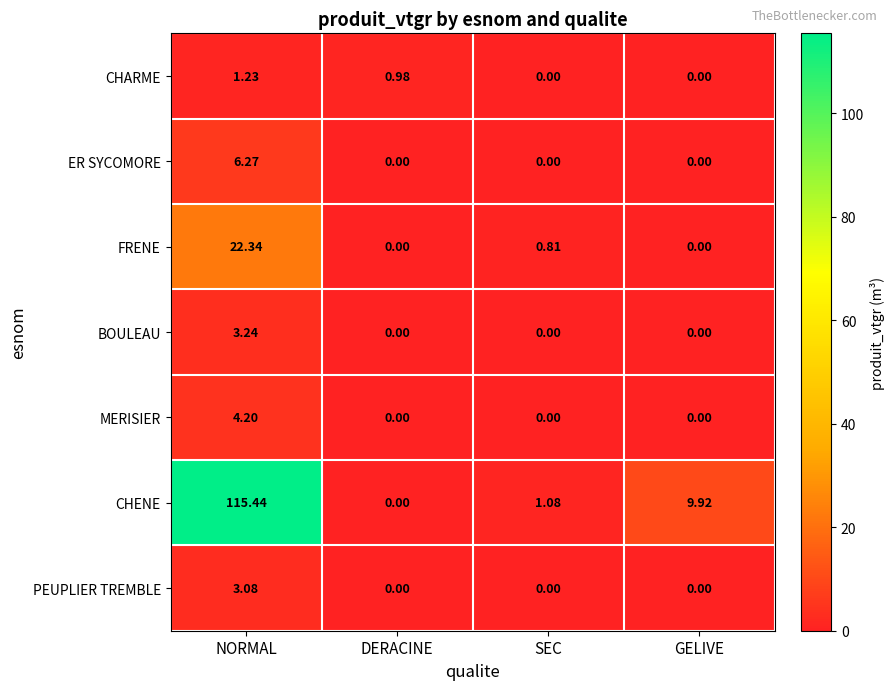

At which category is the sum across all series the highest?

NORMAL